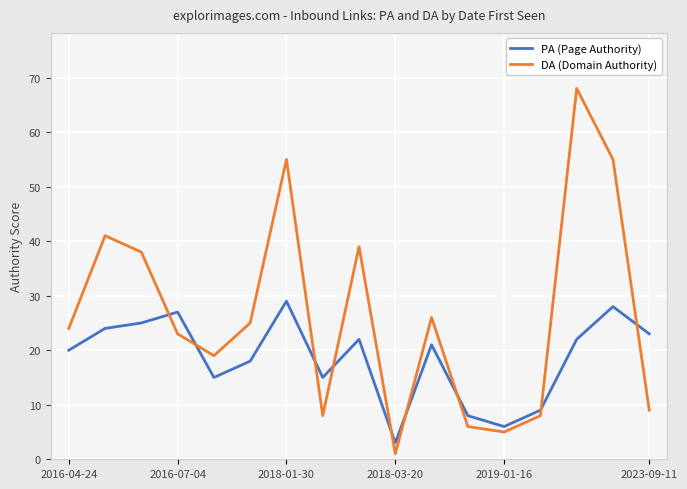

What is the difference between the second highest and second lowest values in the DA (Domain Authority) series?

50